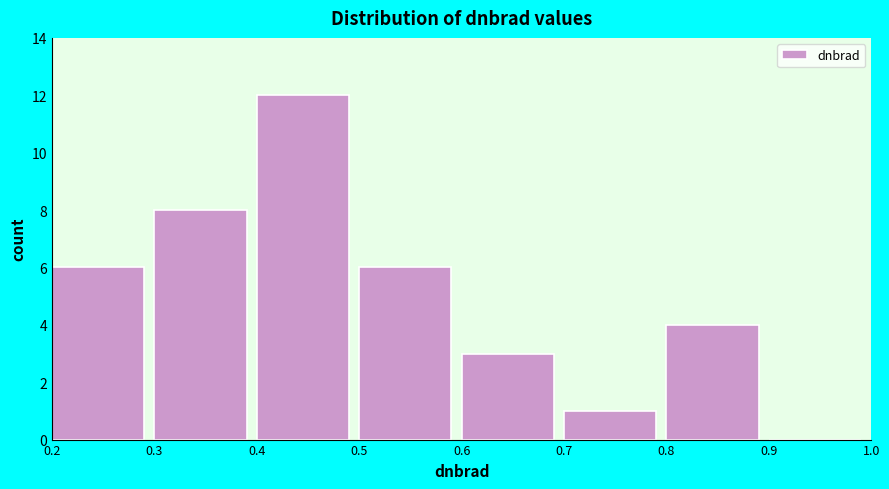

Reading left to right, transcribe this chart: for each bar, give the range it covers on the x-axis and its height. The values are not printed on the chart, so give them approximately, as read against the axis.

0.2 to 0.3: 6
0.3 to 0.4: 8
0.4 to 0.5: 12
0.5 to 0.6: 6
0.6 to 0.7: 3
0.7 to 0.8: 1
0.8 to 0.9: 4
0.9 to 1.0: 0